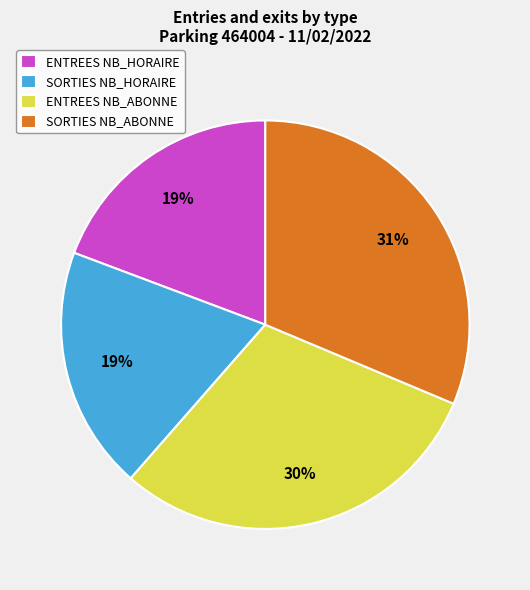

To the nearest percent, what percentage of the pie is ENTREES NB_HORAIRE?

19%